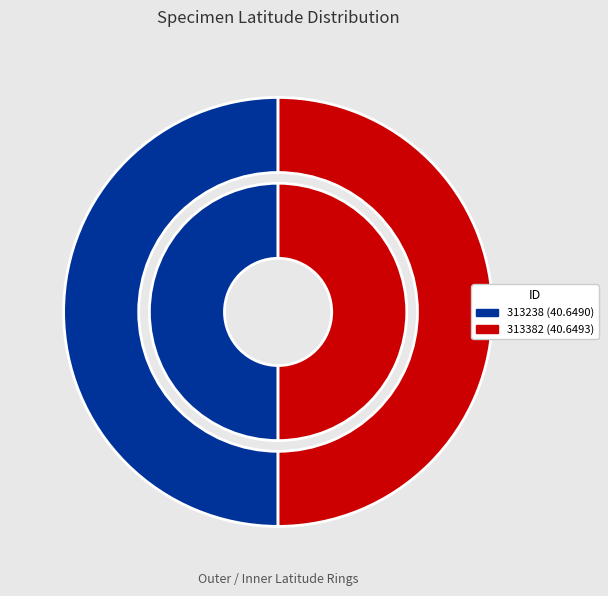

What is the total percentage of 313382 and 313238?

100.0%